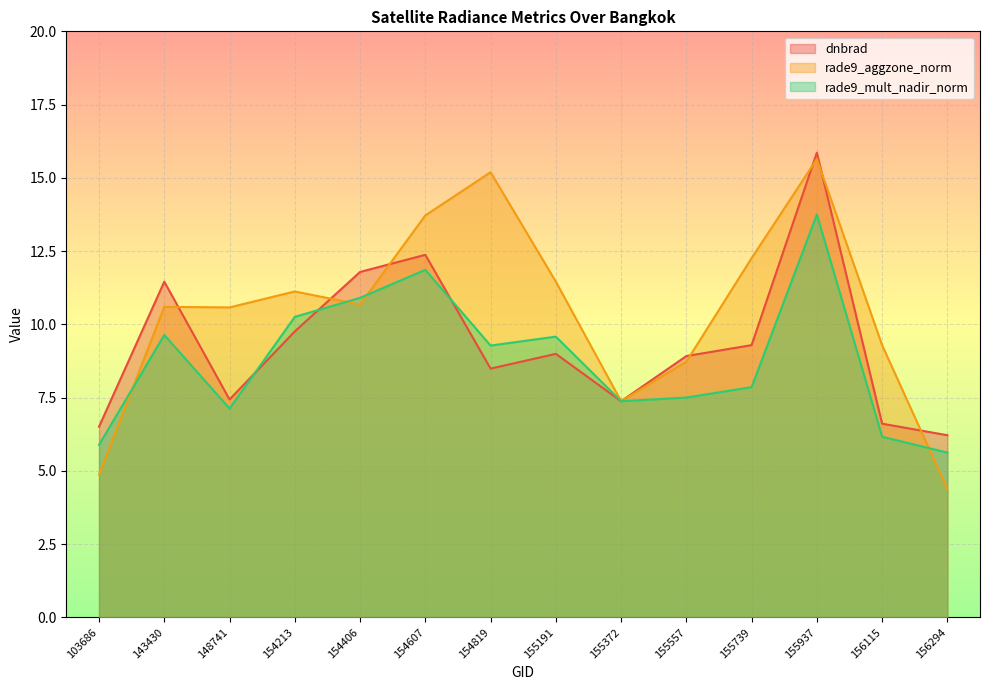

What is the average value of the rade9_aggzone_norm series?

10.4